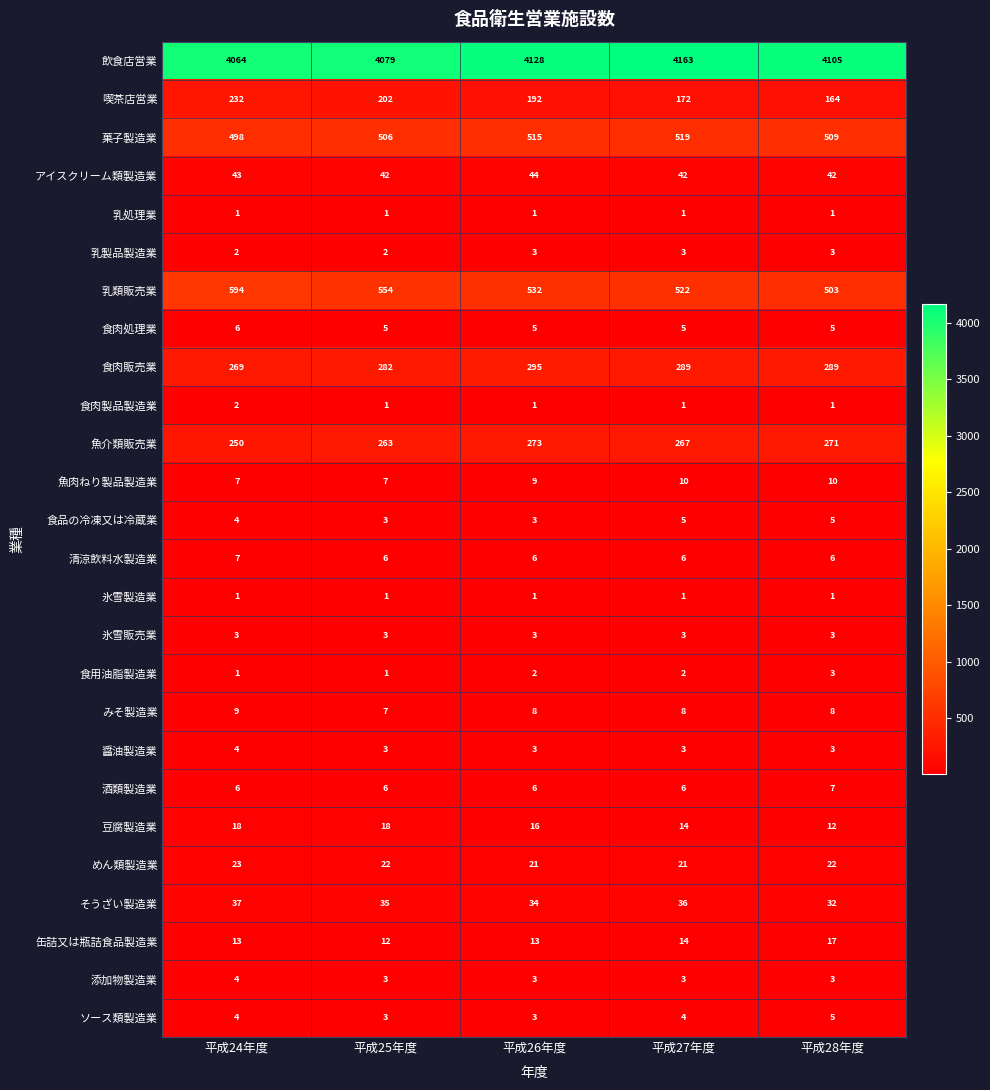

The value of 乳処理業 at 平成28年度 is 2. True or false?

False